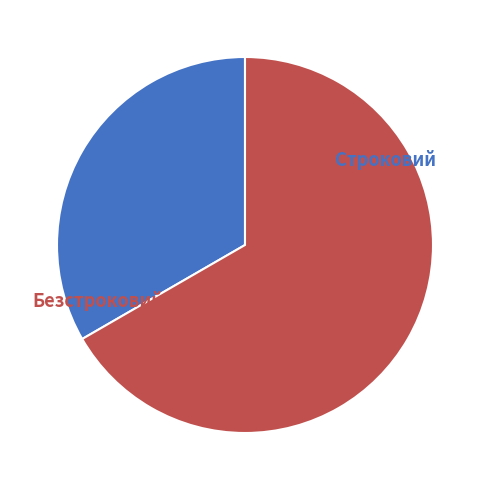

Combined, do Строковий and Безстроковий account for over 50%?

Yes